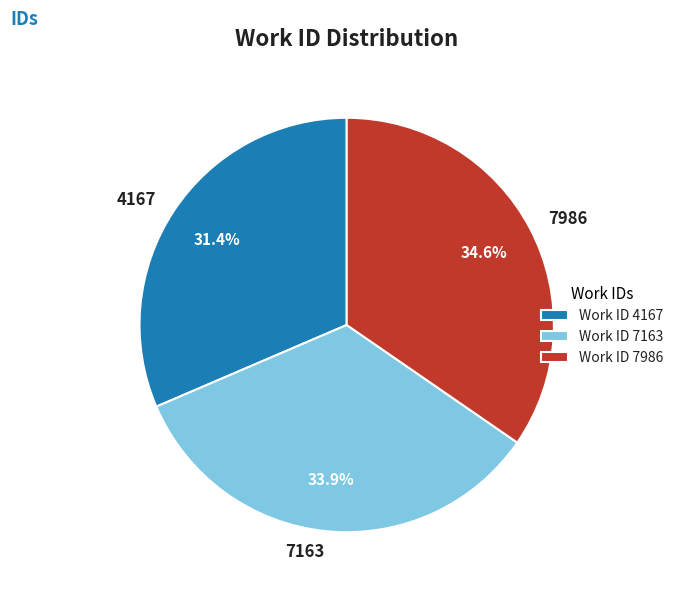

To the nearest percent, what is the average slice percentage?

33%